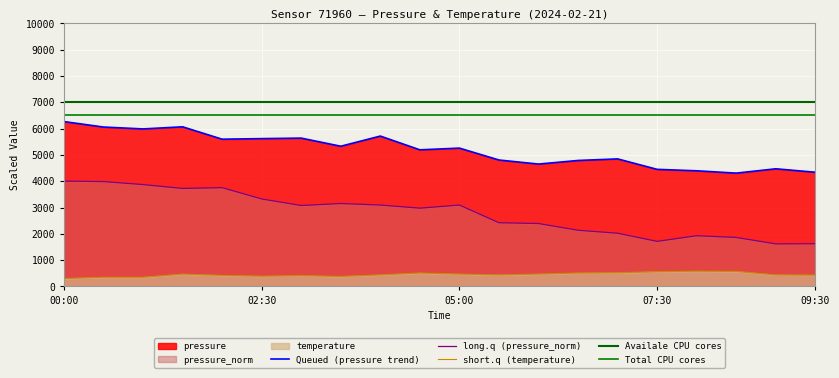

Between 01:30 and 08:00, which series saw the biggest shift?

pressure_norm